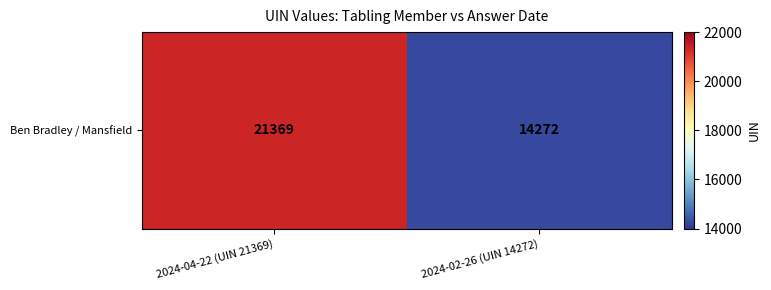

The chart shows a value of 19488 at 2024-02-26 (UIN 14272). True or false?

False